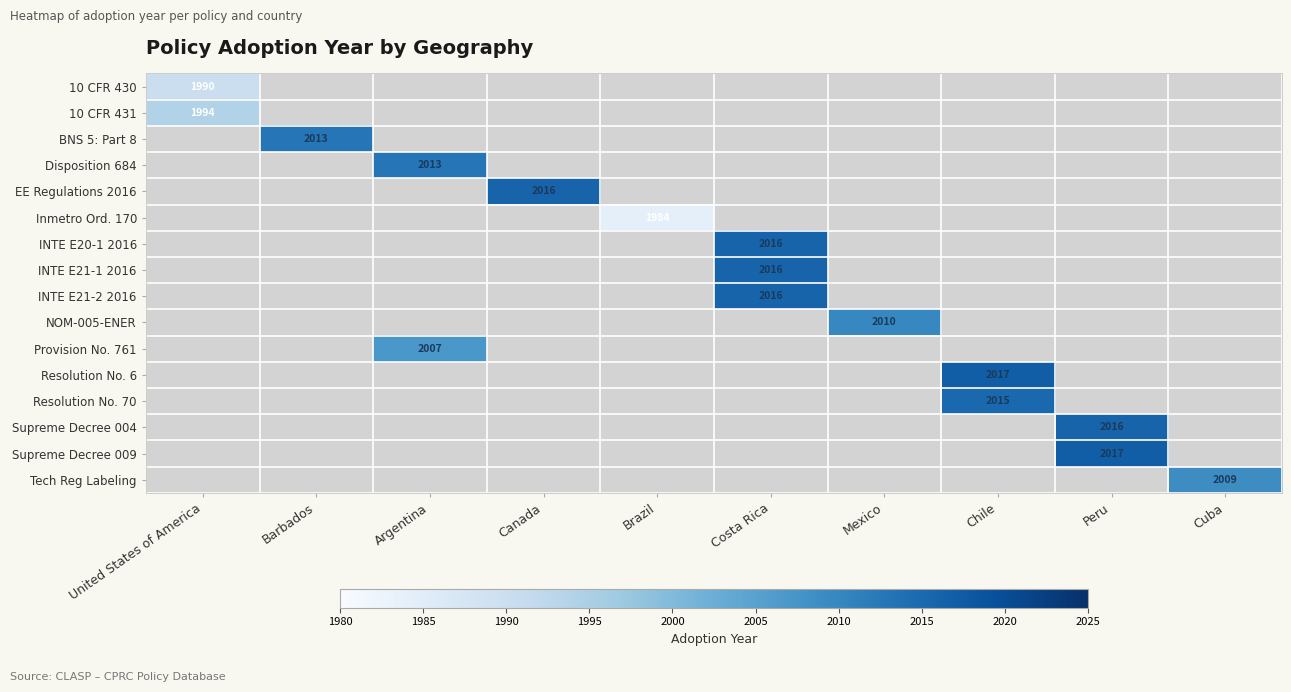

The 10 CFR 430 series shows 1990 at United States of America. True or false?

True